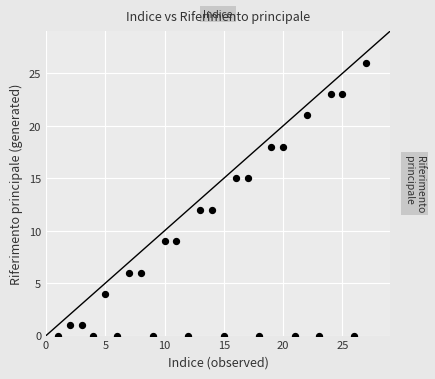

What is the range of X values (max minus min)?

26